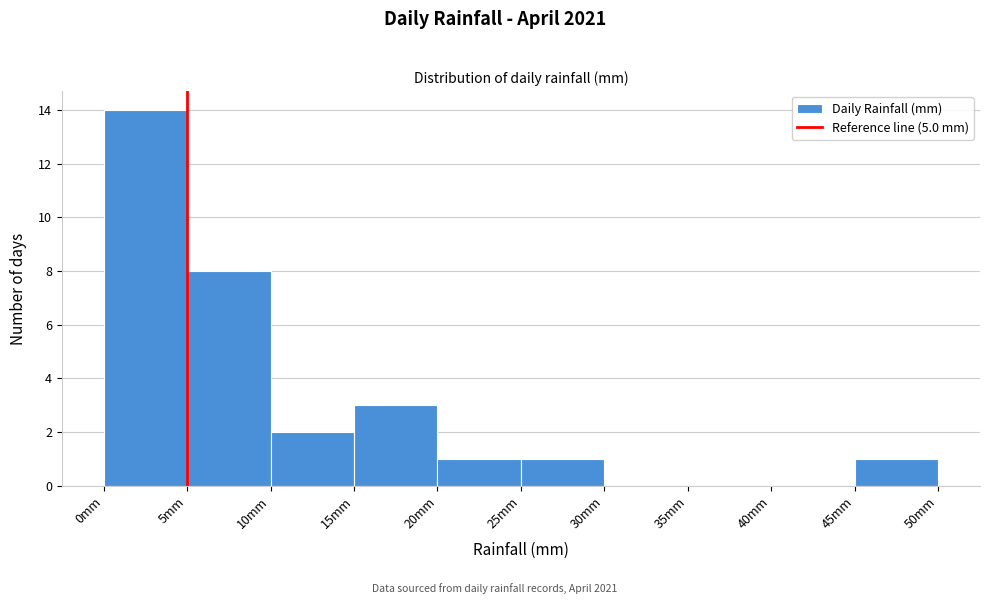

How tall is the bar that spans 5 to 10 on the x-axis? The values are not printed on the chart, so give them approximately, as read against the axis.

8